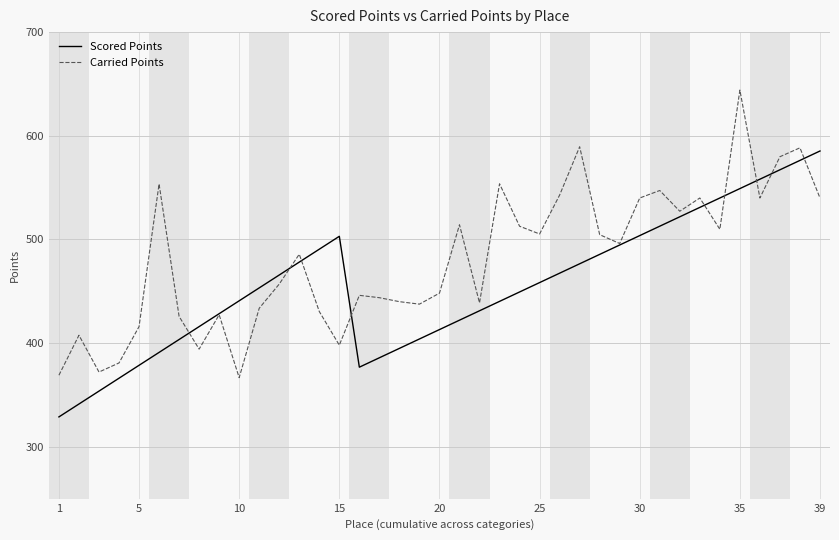

Which series has the largest total across all categories?

Carried Points